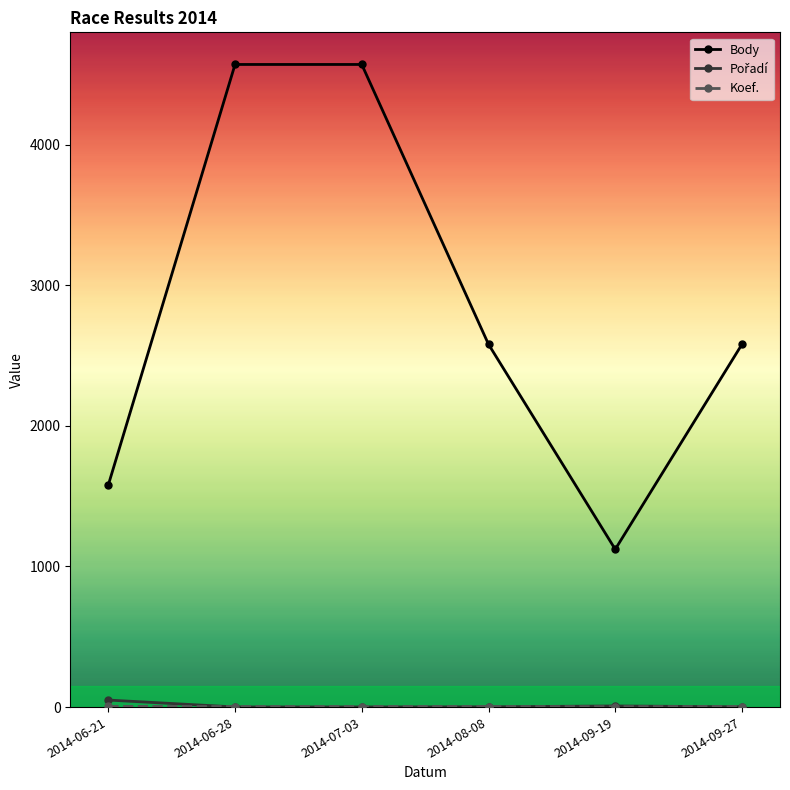

What is the label of the 4th point from the left?

2014-08-08